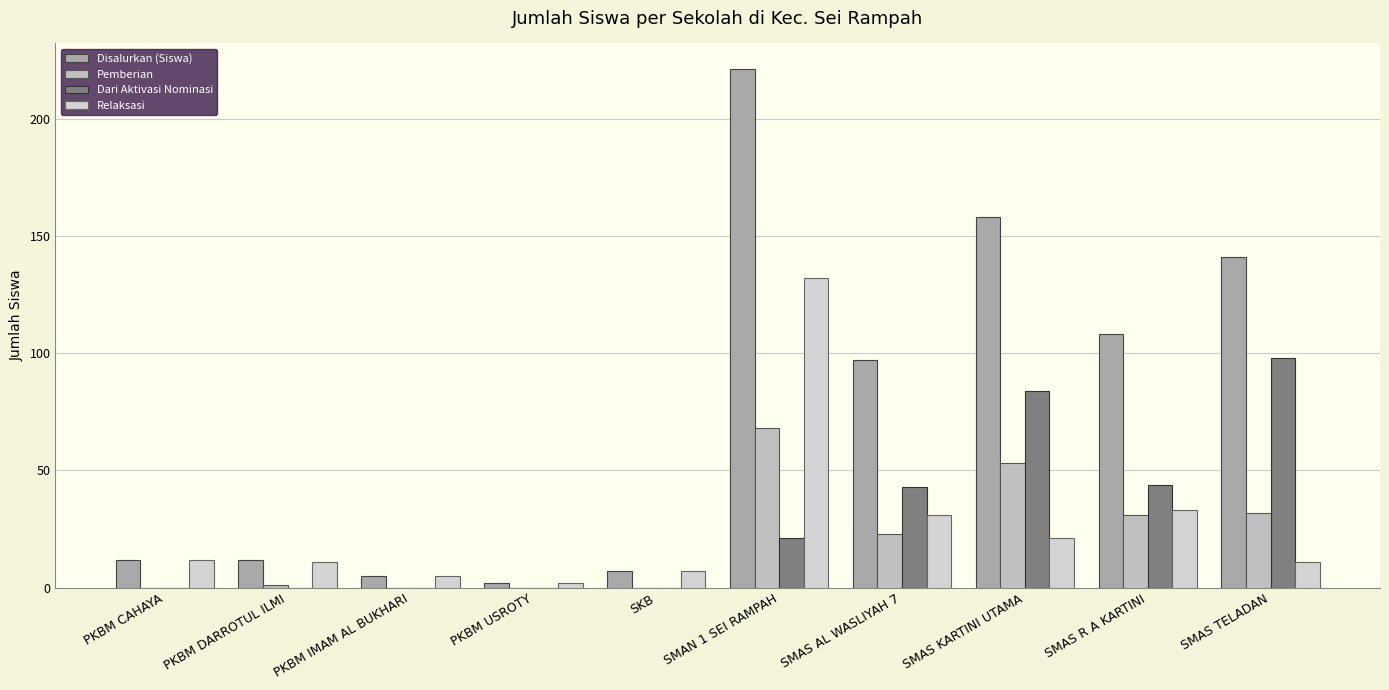

What is the highest value of the Dari Aktivasi Nominasi series?

98